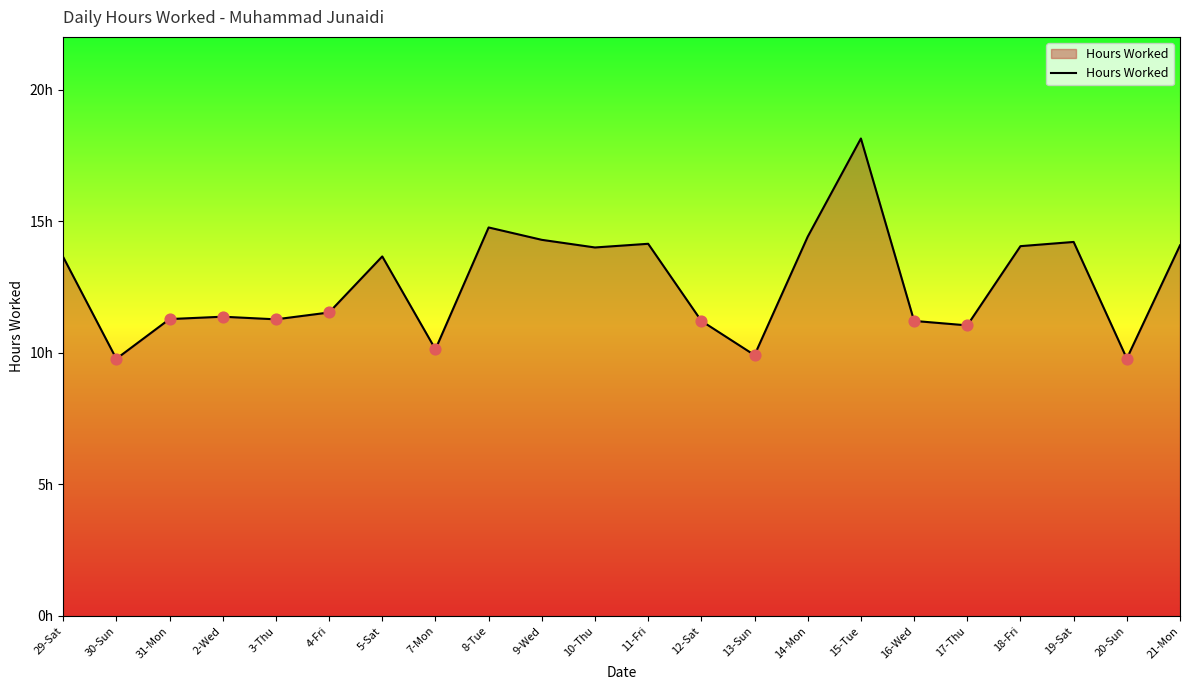

What is the change in value from 13-Sun to 15-Tue?

+8.2